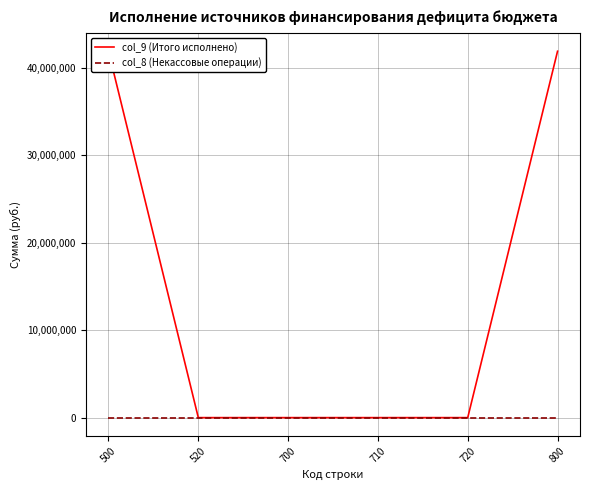

True or false: col_8 (Некассовые операции) and col_9 (Итого исполнено) cross at least once.

False